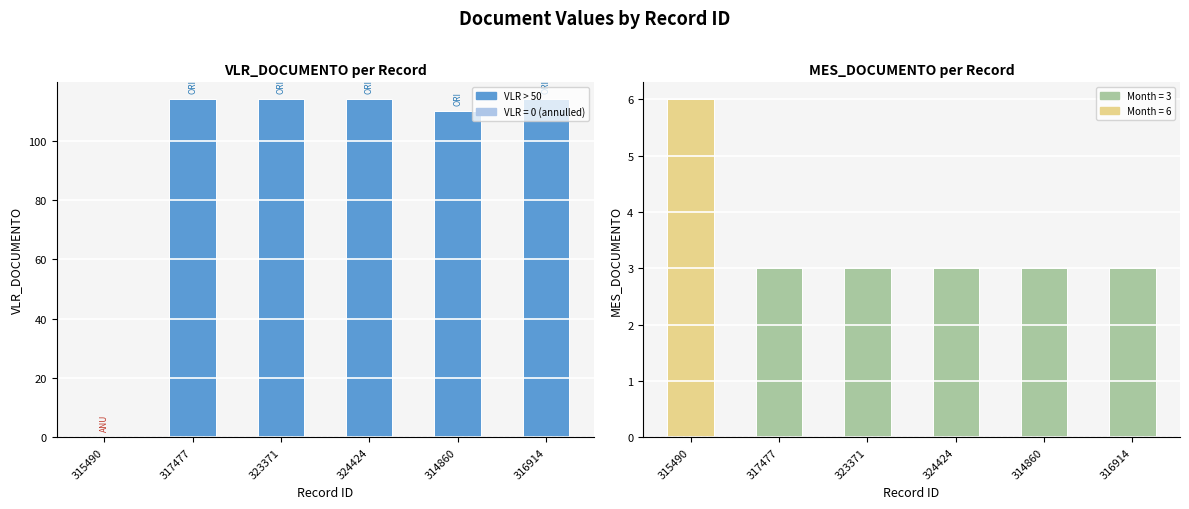

What is the average value of the MES_DOCUMENTO series?

4